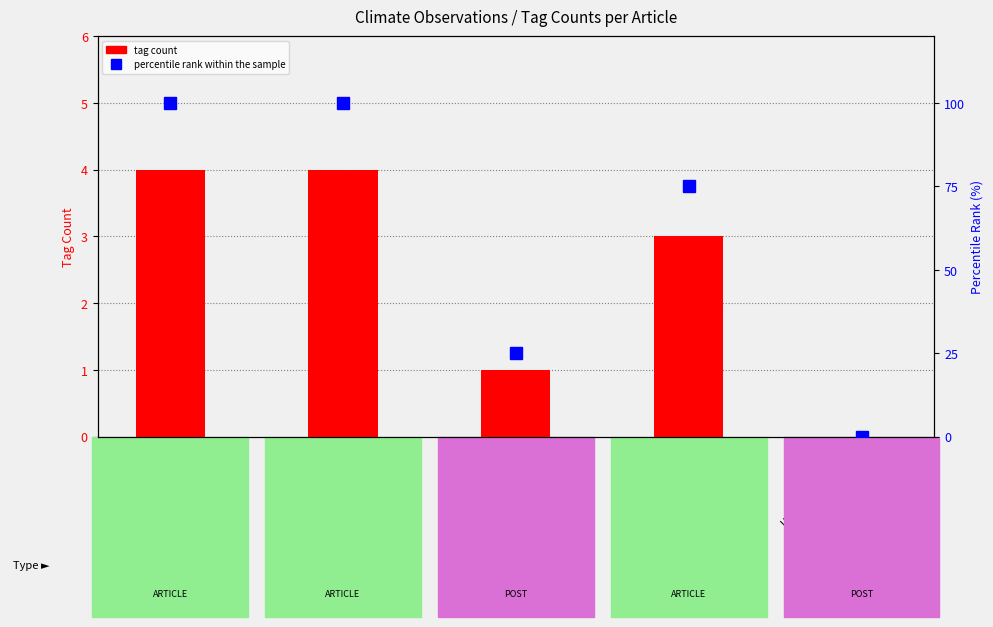

What is the total value across all series at Challenging pastures?

104